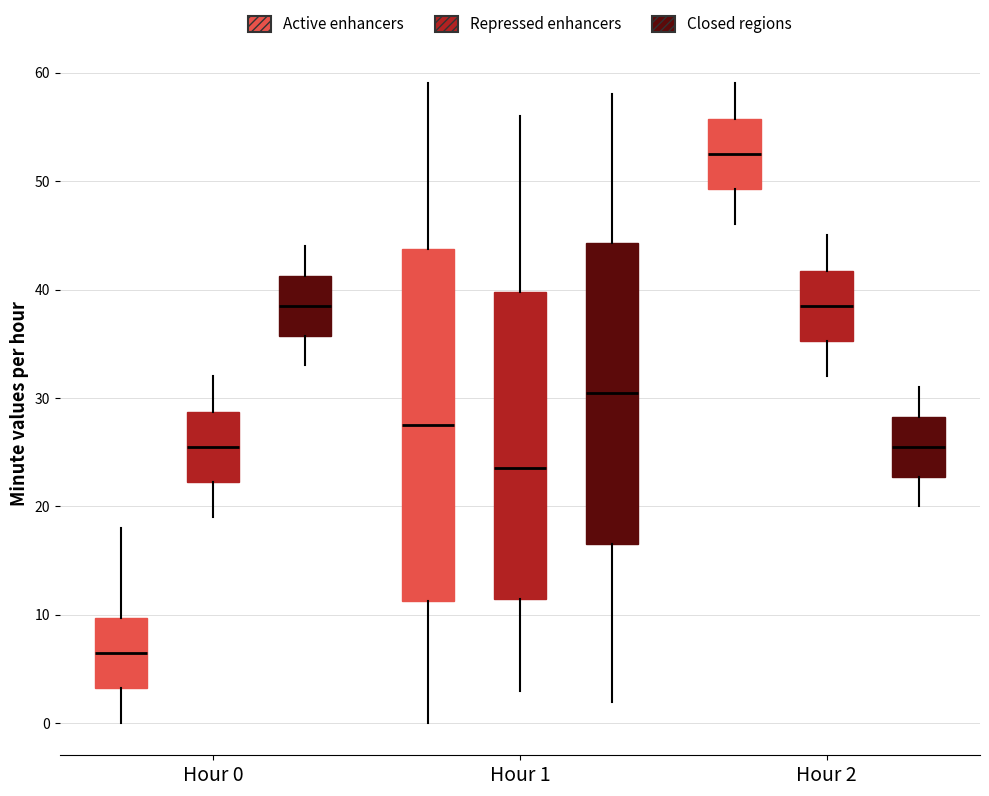

Where does the median line of the box for Hour 2 (Repressed enhancers) sit on the y-axis? The values are not printed on the chart, so give them approximately, as read against the axis.

39